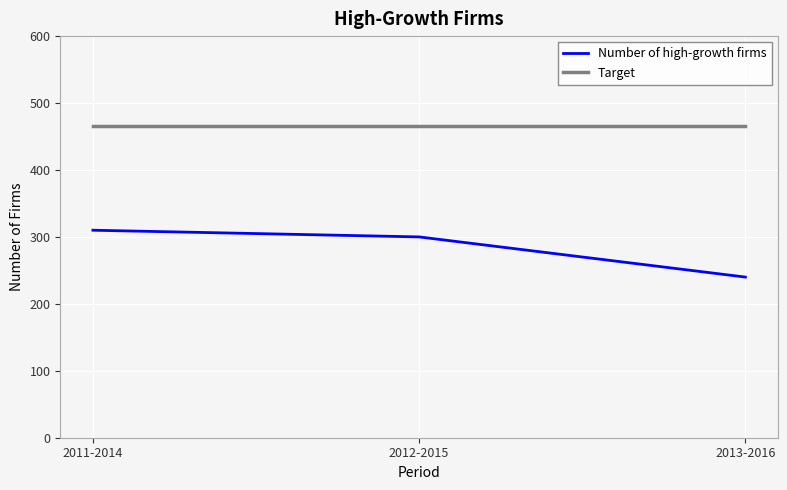

Which series has the largest range (max minus min)?

Number of high-growth firms